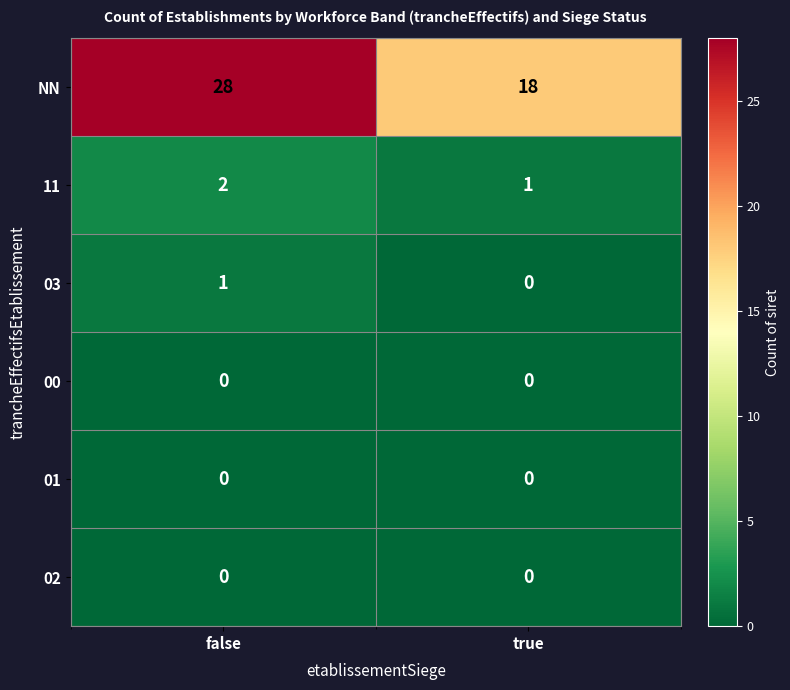

At which category is the sum across all series the highest?

false